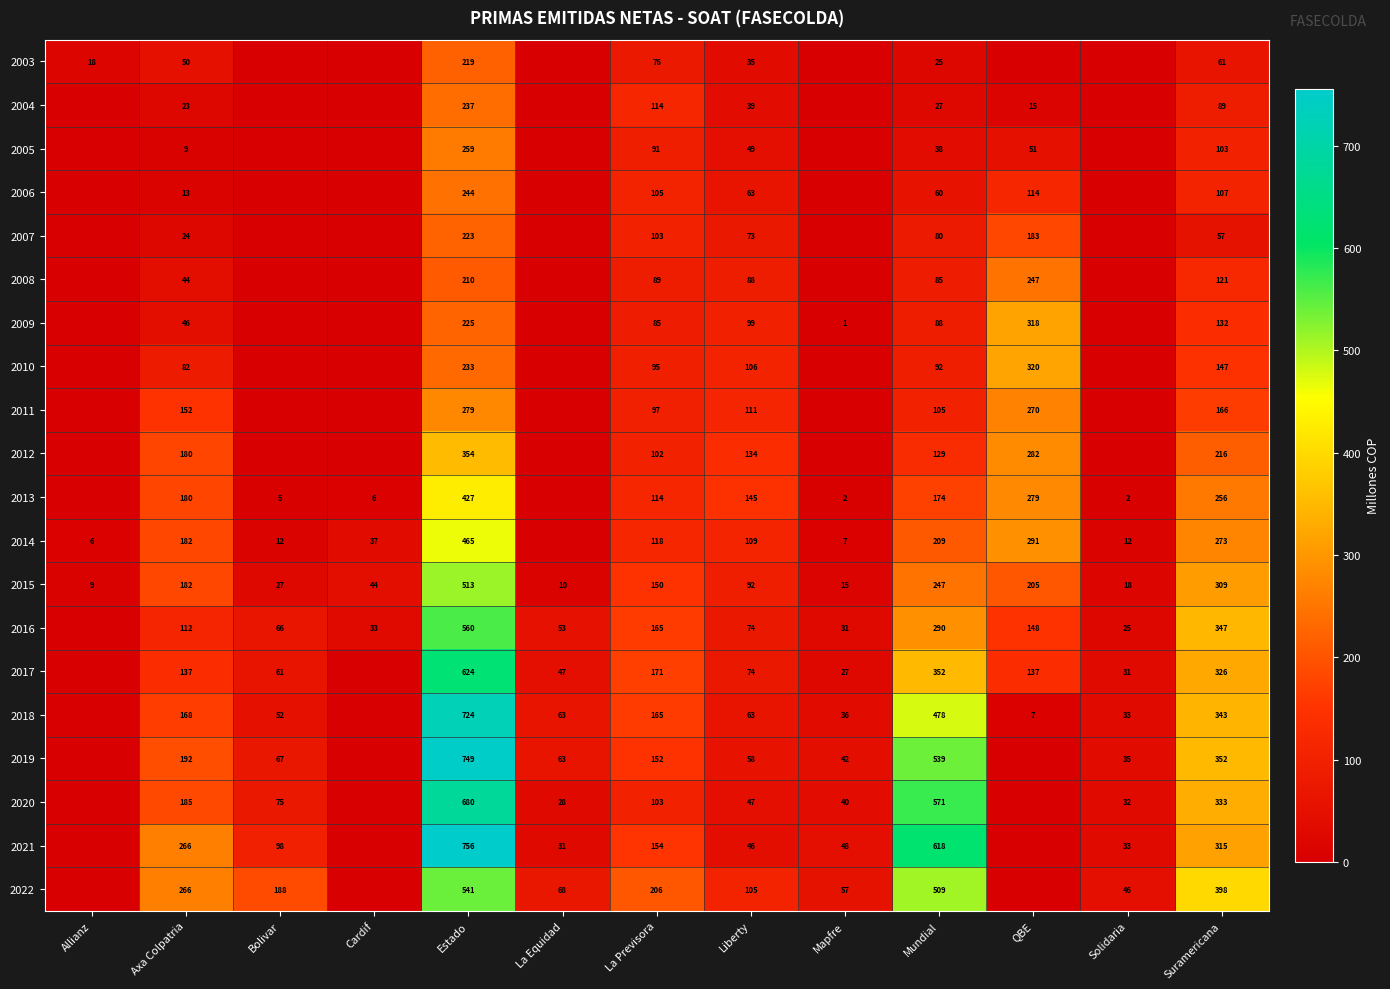

List the labels in order of 2015 value, largest first.

Estado, Suramericana, Mundial, QBE, Axa Colpatria, La Previsora, Liberty, Cardif, Bolivar, Solidaria, Mapfre, La Equidad, Allianz